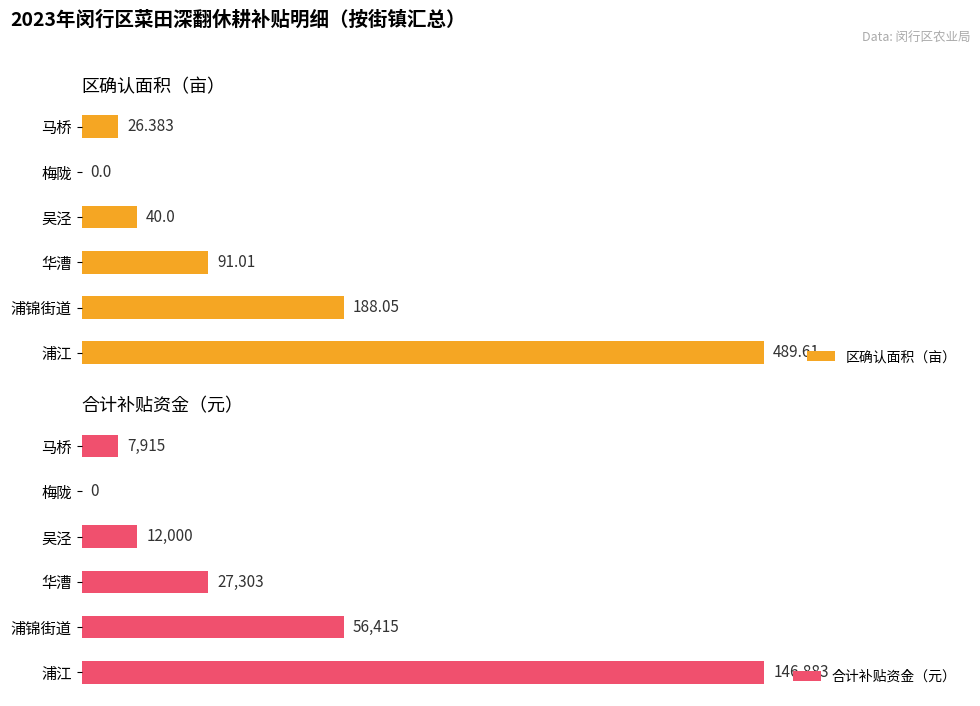

At how many categories does at least one series exceed 21576?

3